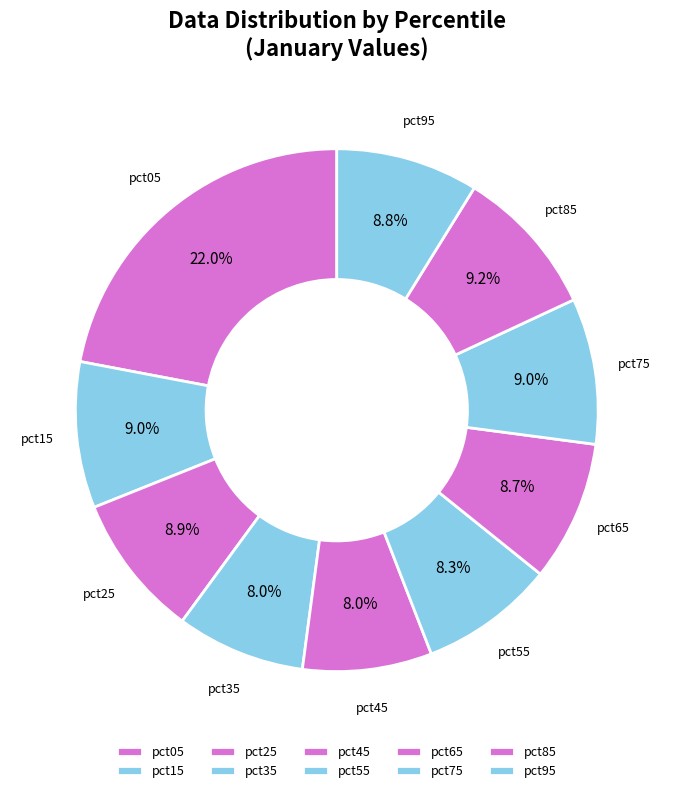

Which slice is the largest?

pct05